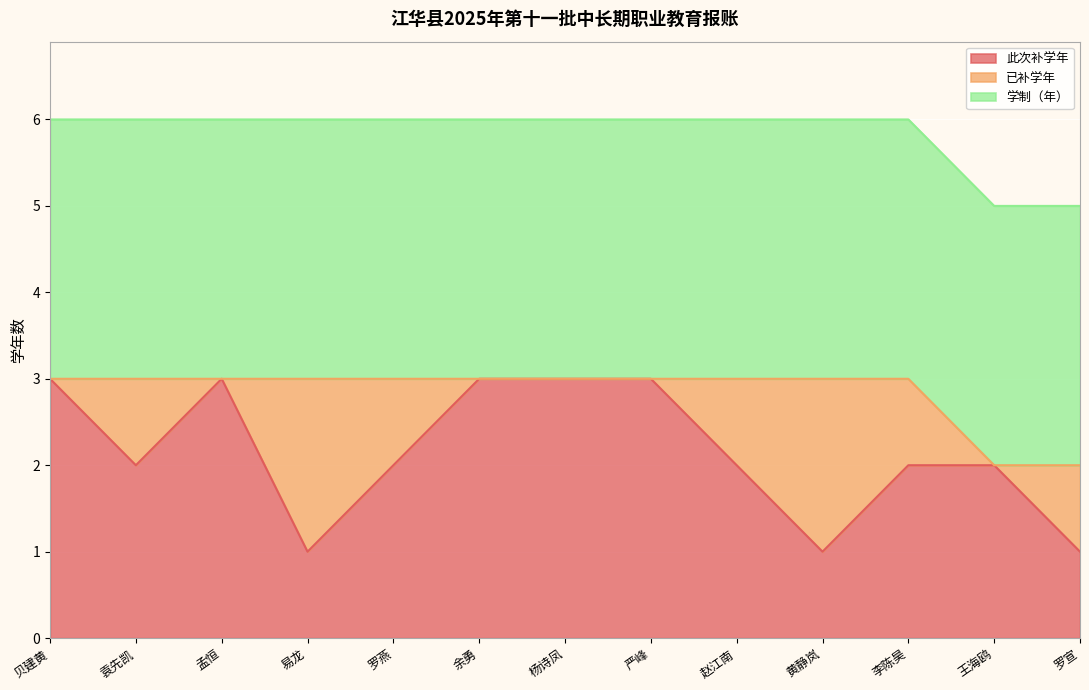

Between 贝建黄 and 赵江南, which series saw the biggest shift?

此次补学年